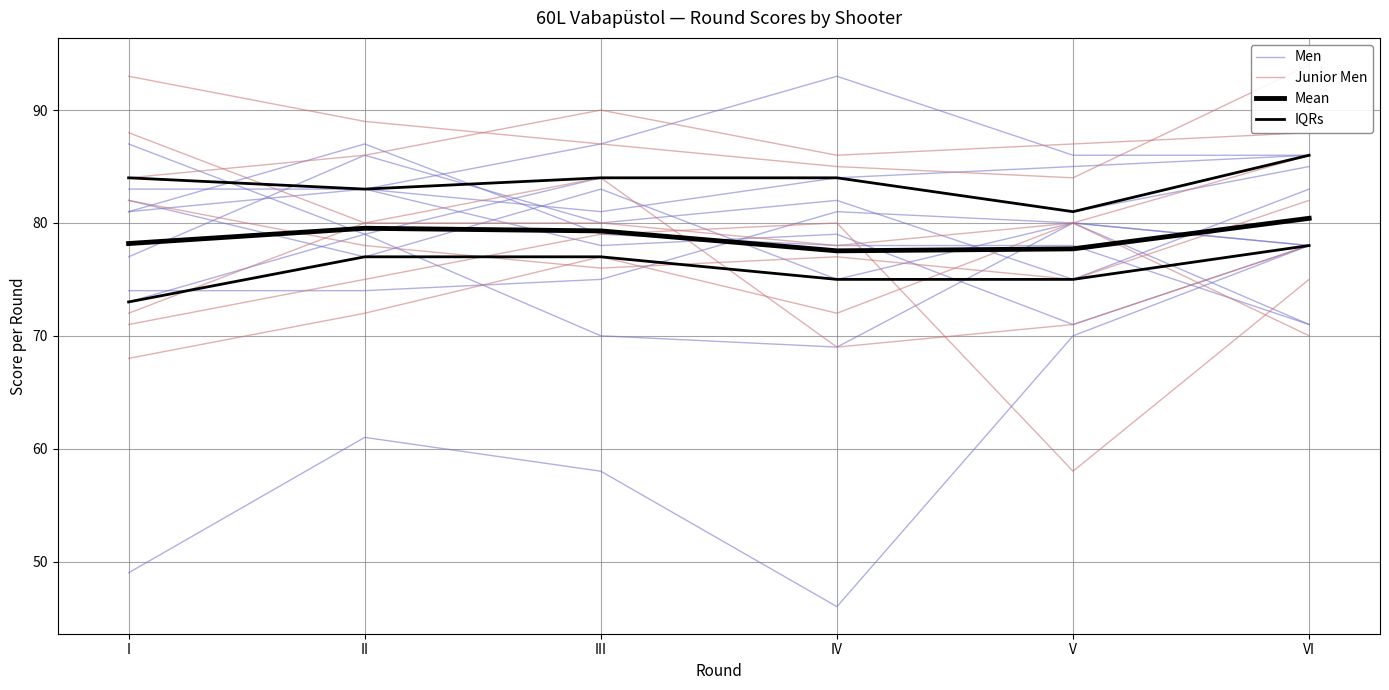

Which category has the lowest value in the Junior Men series?

V